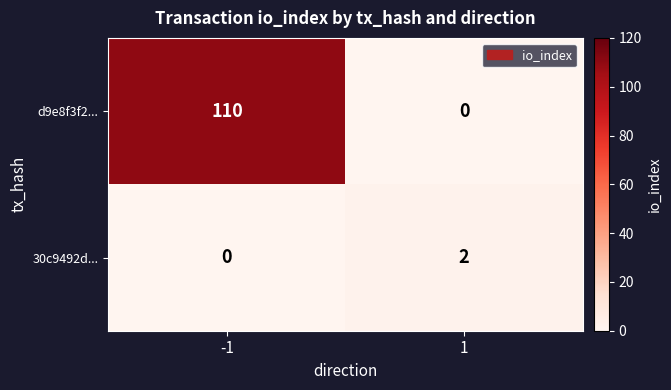

What is the spread (max minus min) of values at -1?

110